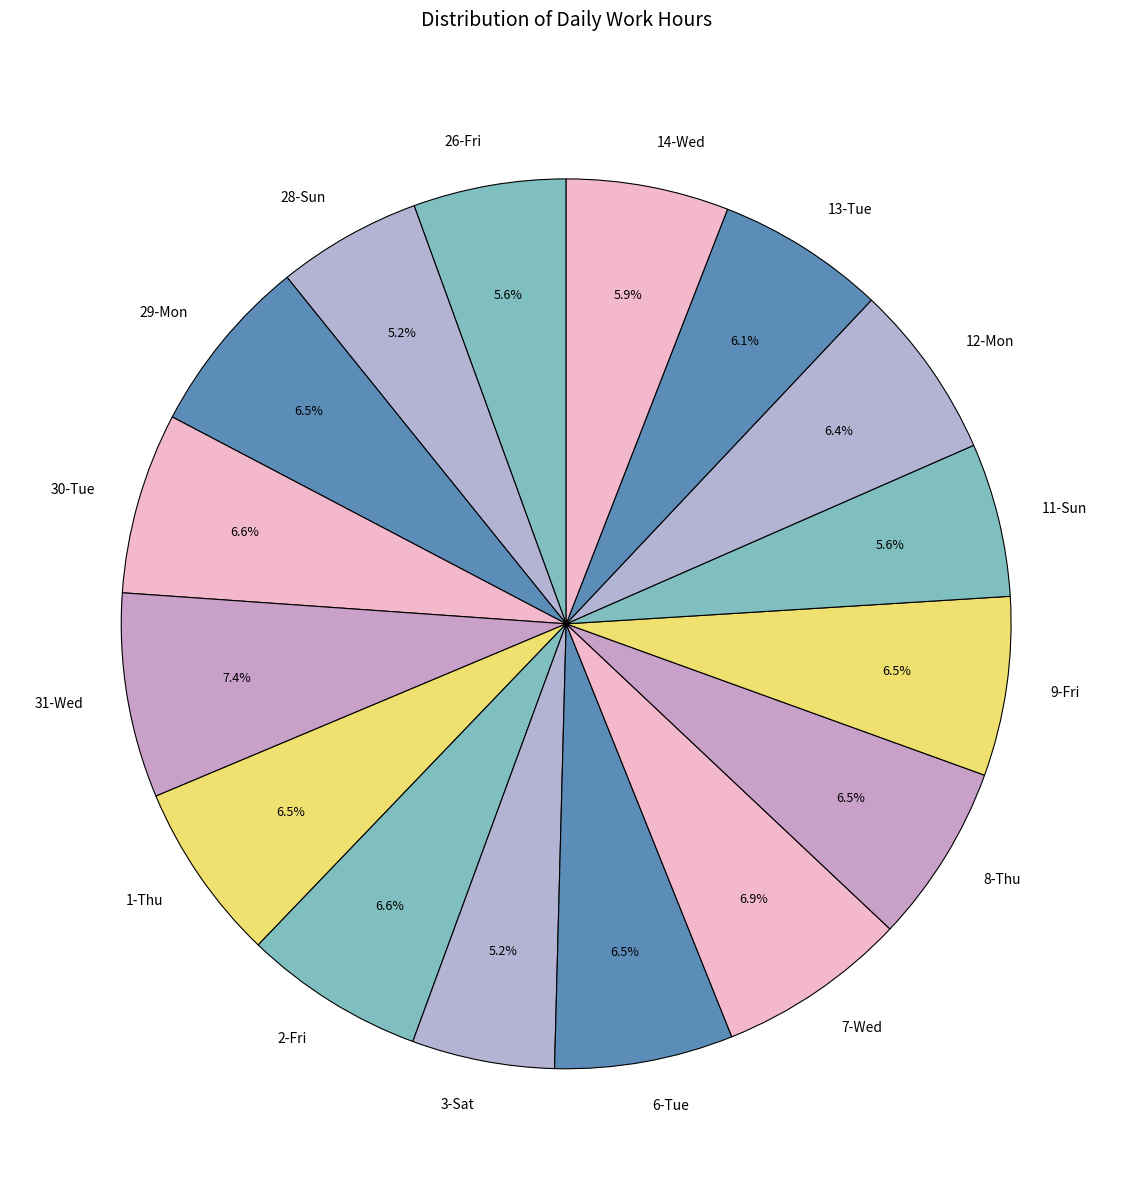

To the nearest percent, what is the average slice percentage?

6%